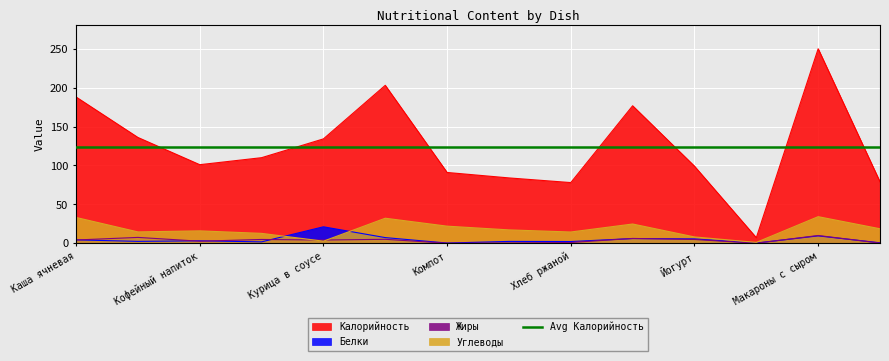

List the series in order of their peak value, lowest first.

Жиры, Белки, Углеводы, Калорийность